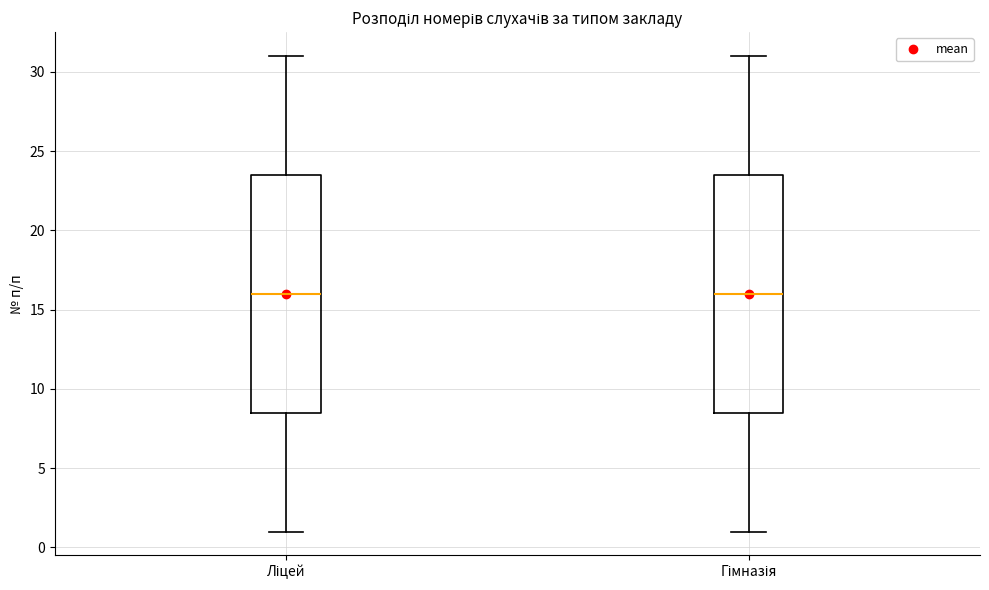

Reading left to right, read every box against the y-axis: the position of its median line, the range the box covers, and the ends of its whiskers. The values are not printed on the chart, so give them approximately, as read against the axis.

Ліцей: median 16.0, box 8.5 to 23.5, whiskers 1.0 to 31.0
Гімназія: median 16.0, box 8.5 to 23.5, whiskers 1.0 to 31.0